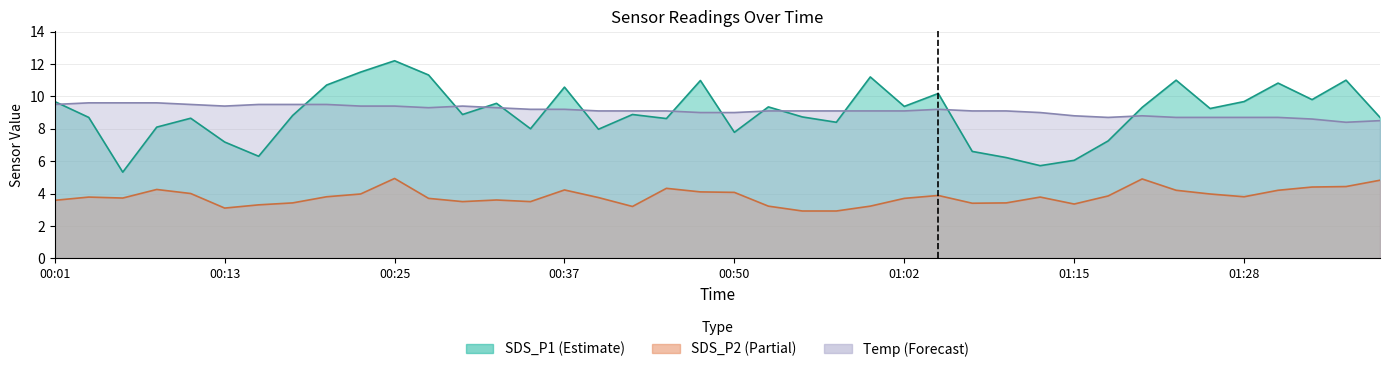

How many lines are shown in the chart?

3